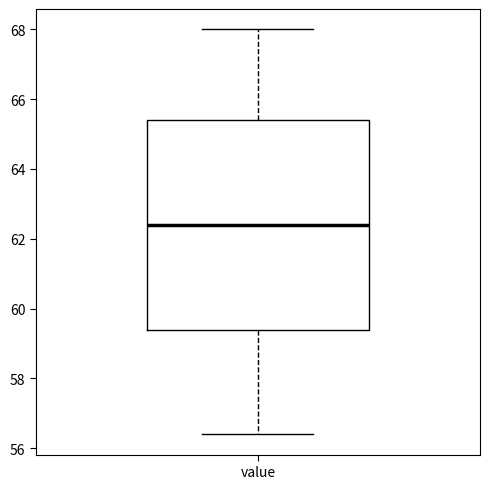

Where does the upper whisker of the box for value end on the y-axis? The values are not printed on the chart, so give them approximately, as read against the axis.

68.0